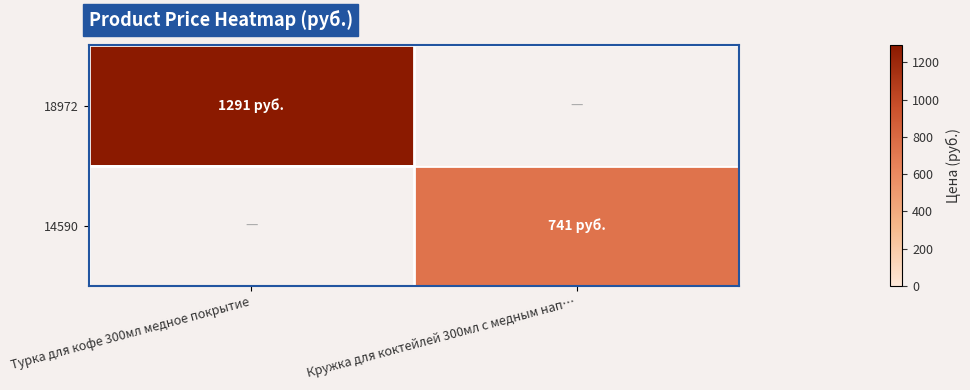

Is the value of 18972 at Кружка для коктейлей 300мл с медным нап… greater than the value of 14590 at Кружка для коктейлей 300мл с медным нап…?

No